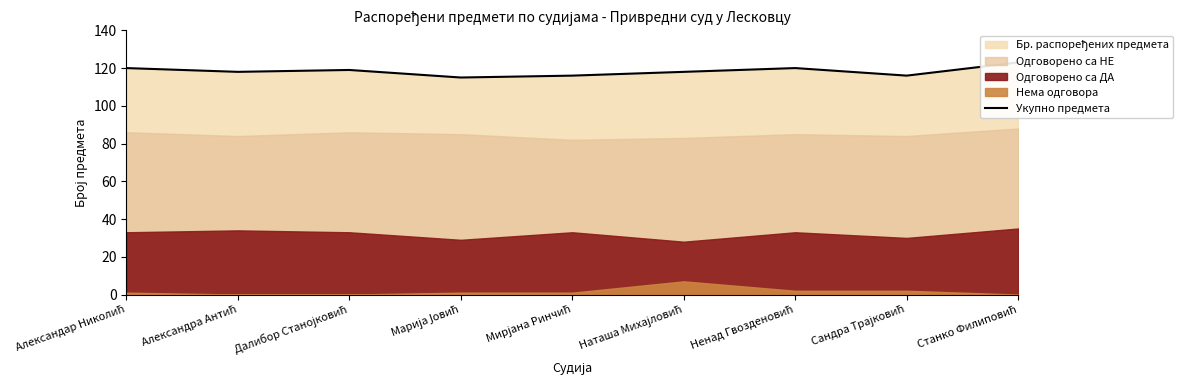

At which category does the chart reach its minimum across all series?

Марија Јовић